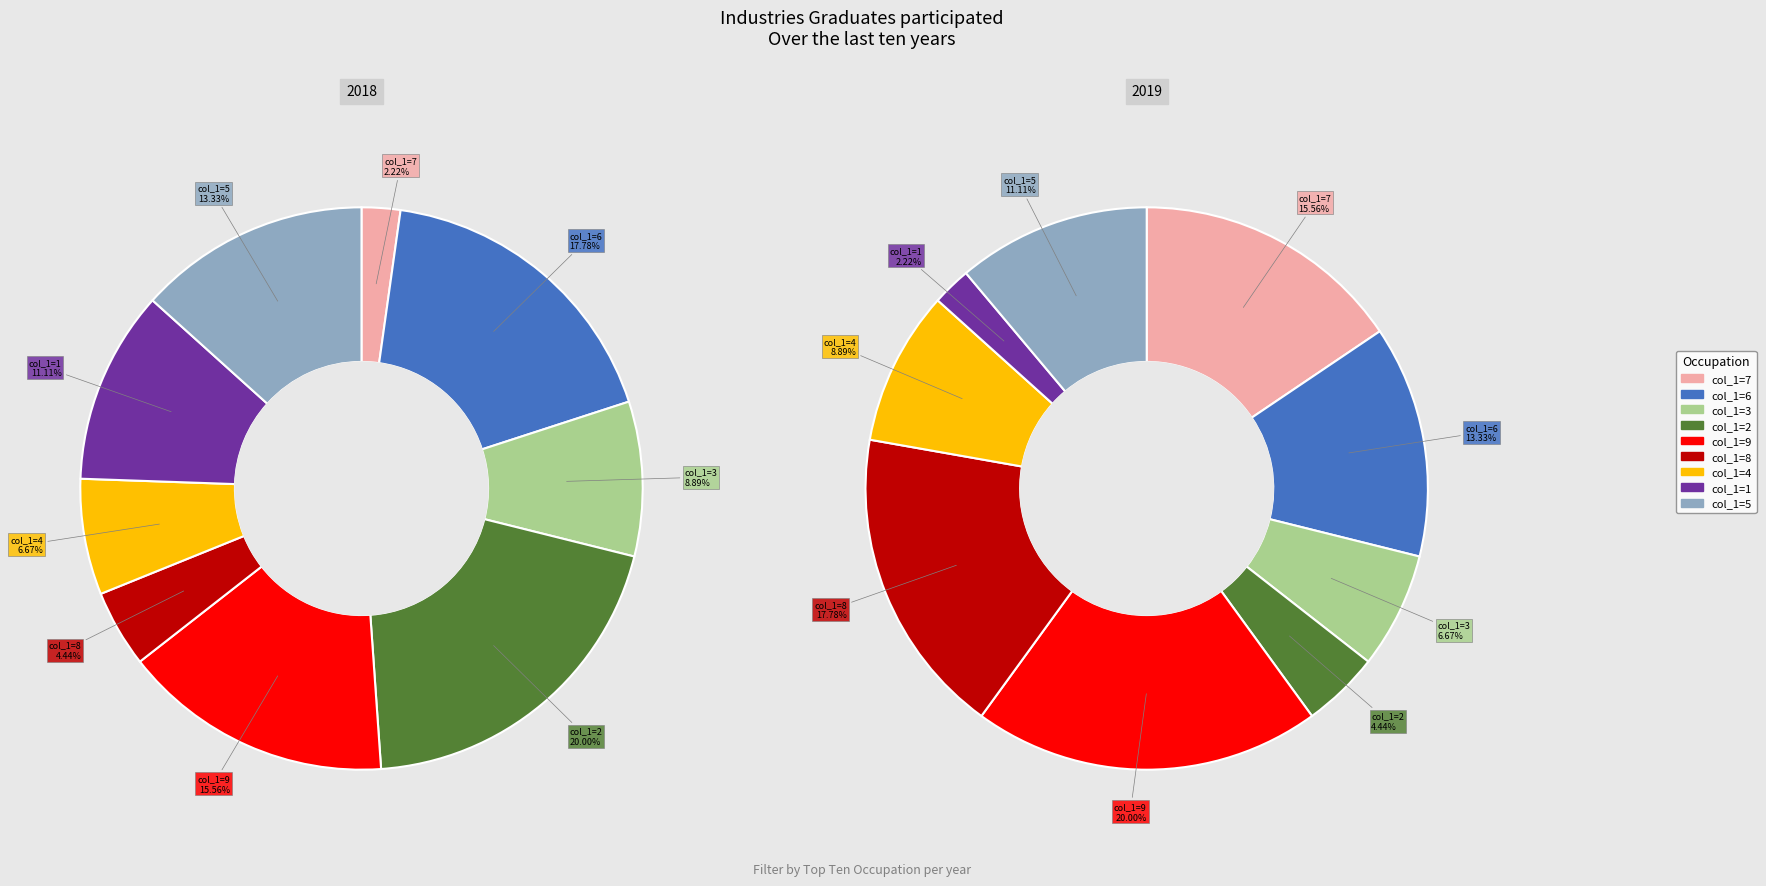

The 6 slice represents 18% of the pie. True or false?

True